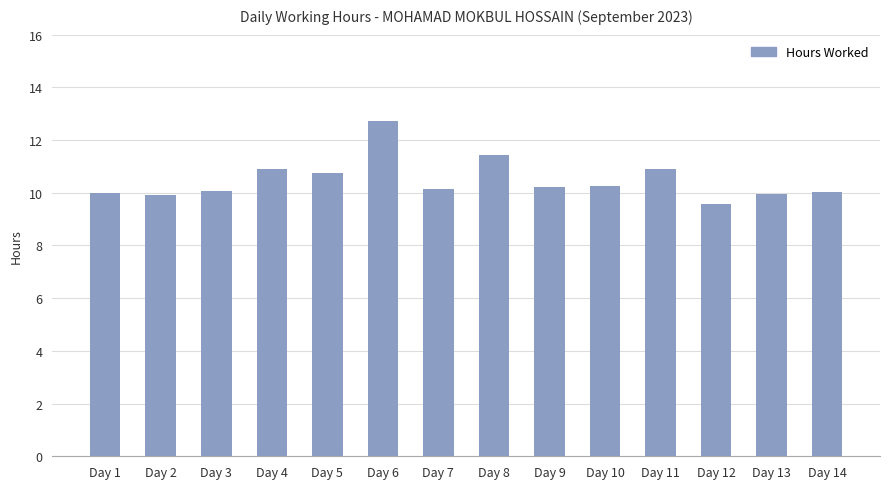

Approximately how many times larger is the value at Day 13 compared to Day 9?

1.0